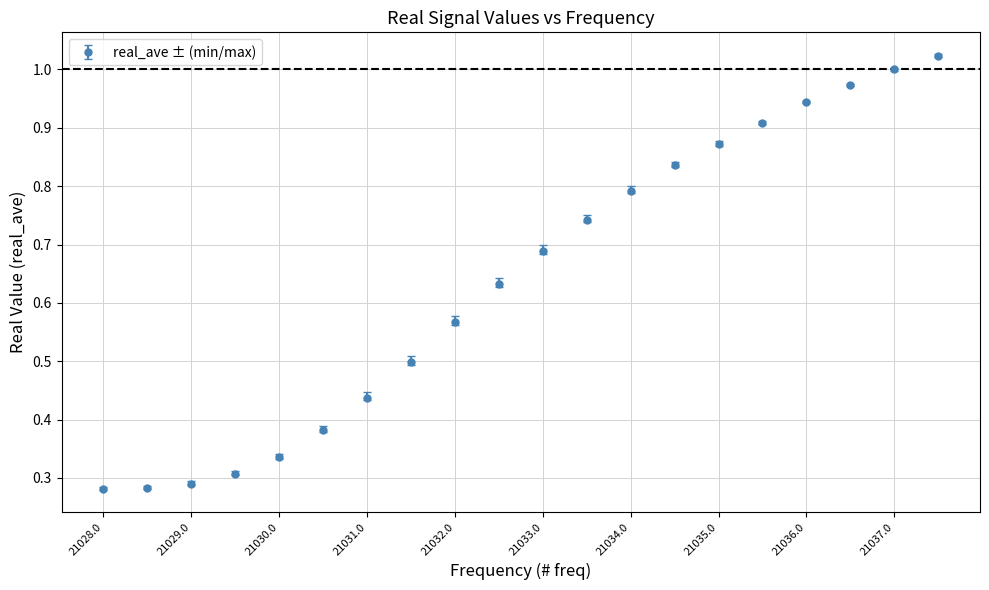

True or false: there are more than 2 points higher than both neighbors.

False